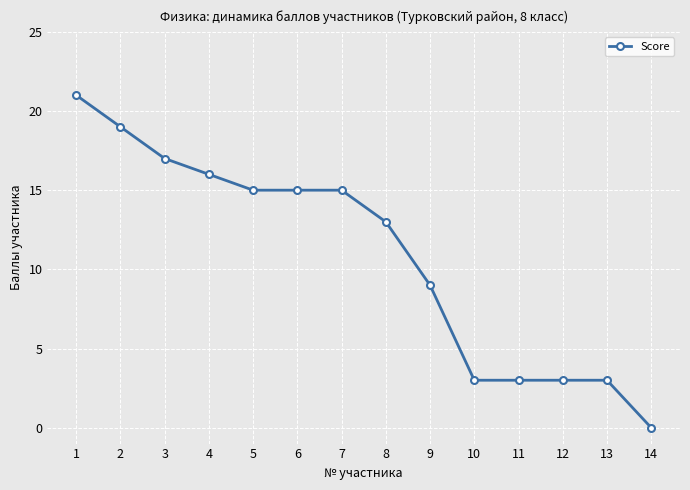

The value at 4 is 16. True or false?

True